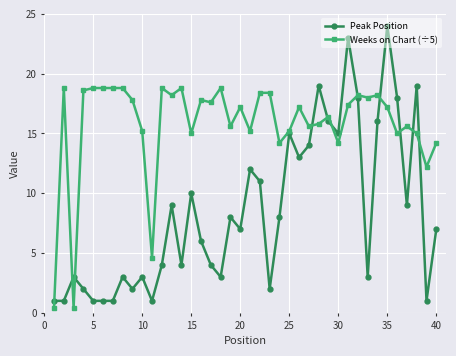

How many intersections are there between Peak Position and Weeks on Chart (÷5)?

11